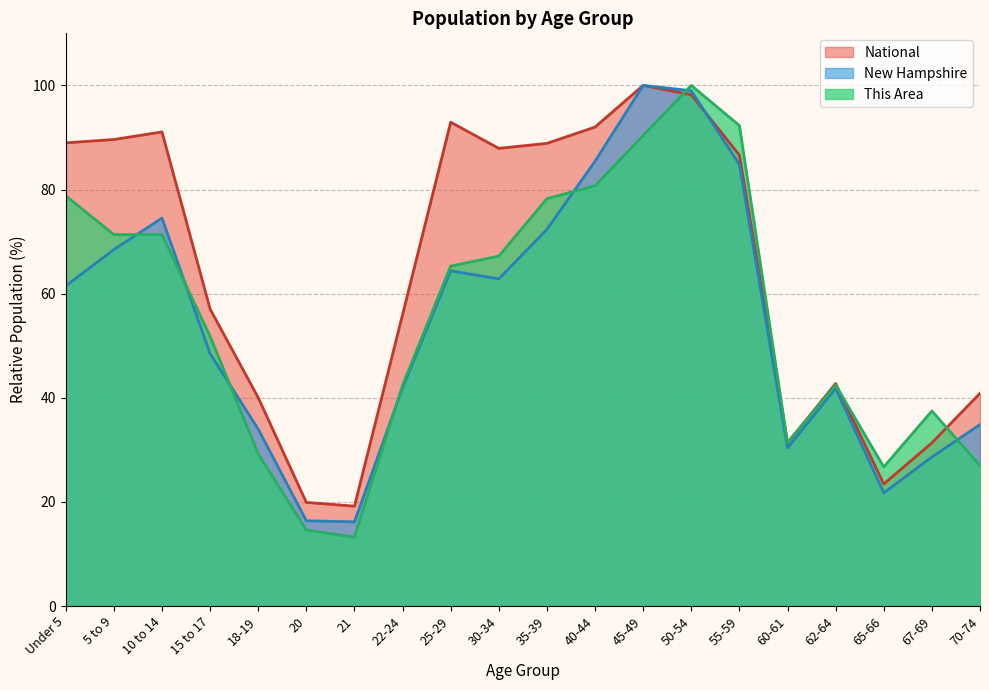

Which series ends up on top after the final intersection of New Hampshire and This Area?

New Hampshire